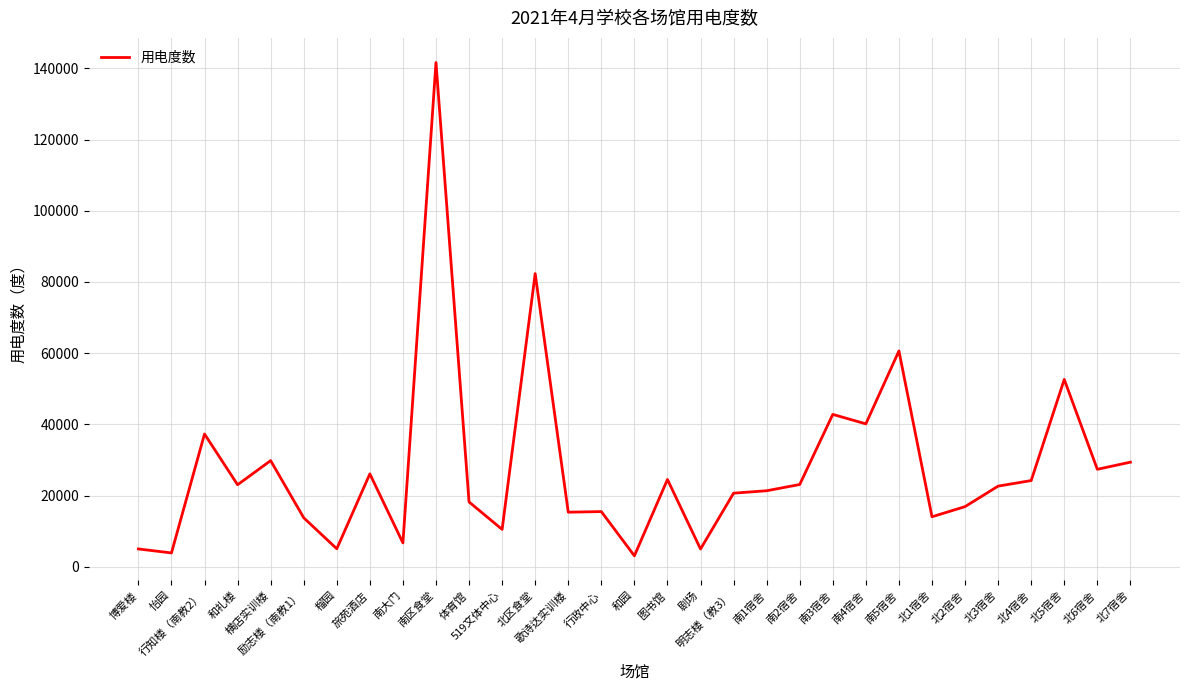

What is the smallest value displayed?

3069.0